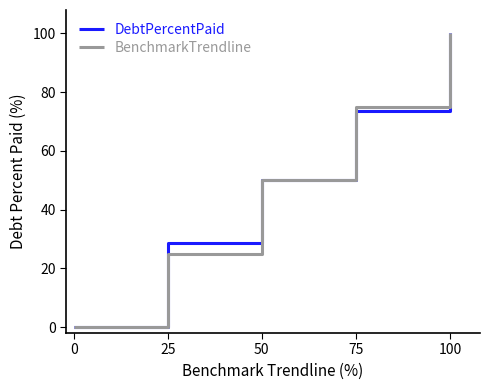

True or false: DebtPercentPaid and BenchmarkTrendline cross at least once.

True